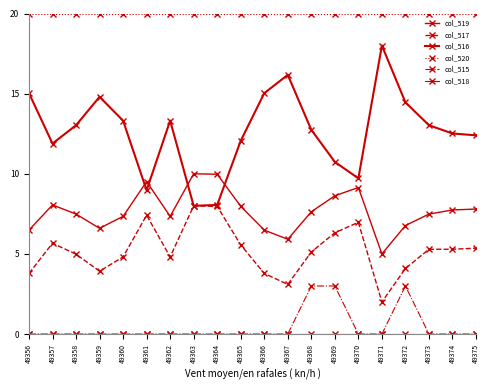

What is the highest value of the col_515 series?

3.0